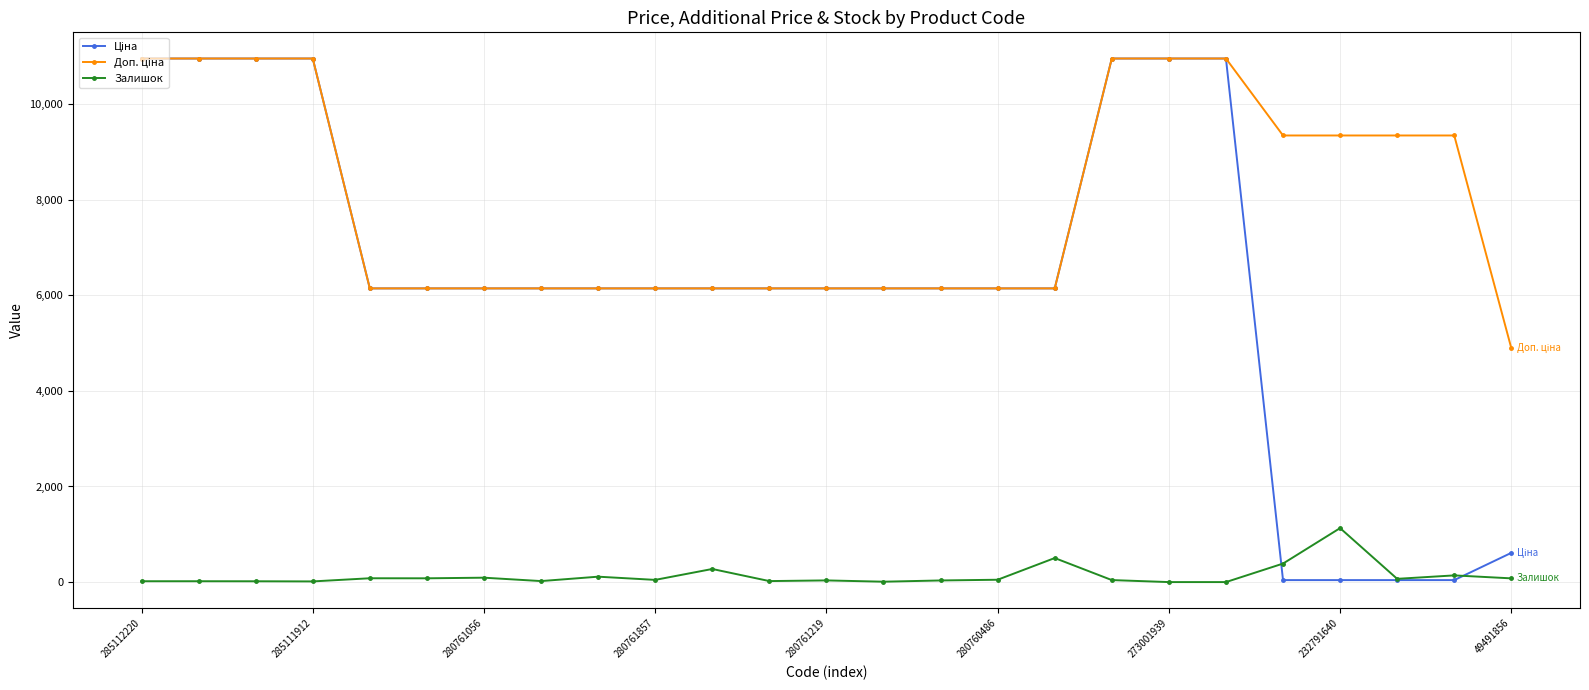

What is the maximum value shown in the chart?

10952.0